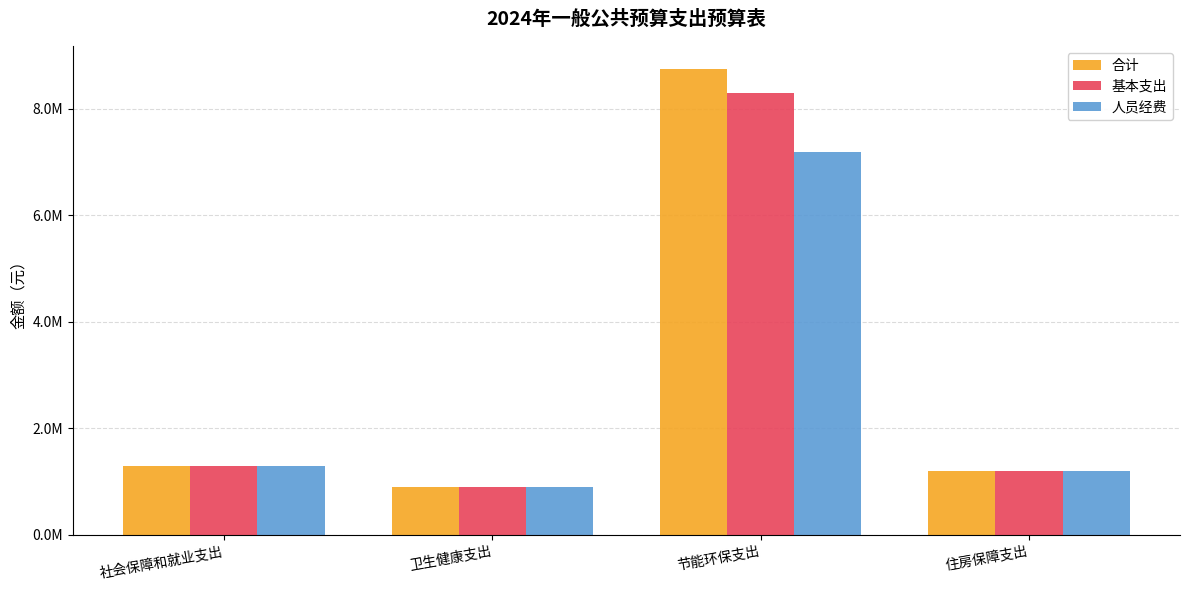

What is the sum of all 基本支出 values?

11687937.1